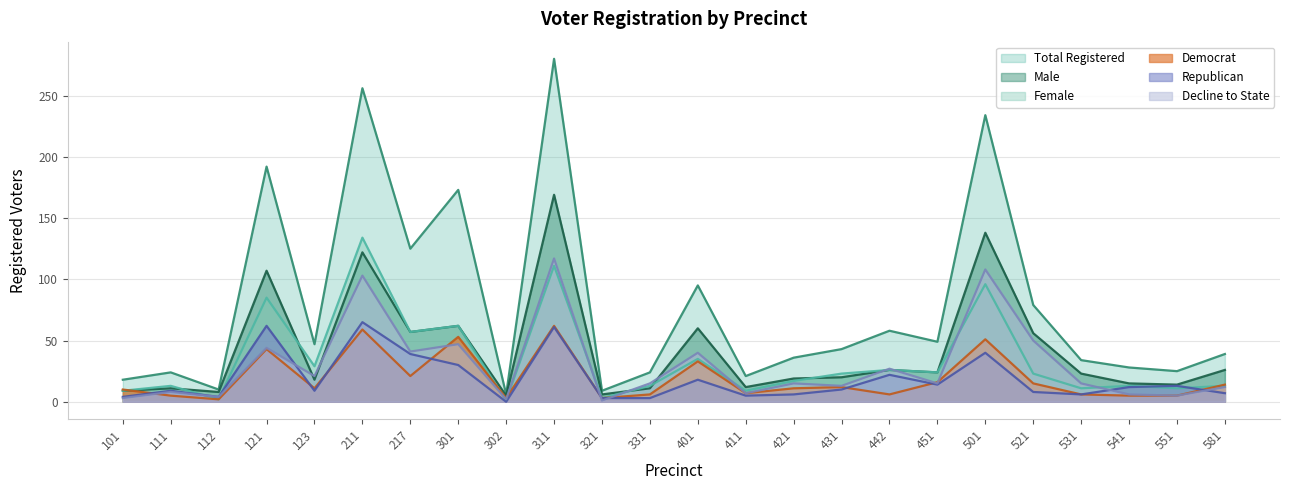

Reading left to right, list all the values displayed in this chart.

dem: 10	5	2	43	11	59	21	53	3	62	3	6	33	7	11	12	6	16	51	15	6	5	5	14
rep: 4	9	4	62	9	65	39	30	0	61	3	3	18	5	6	10	22	14	40	8	6	12	13	7
dcl: 3	8	4	44	21	103	41	47	2	117	1	15	40	7	15	13	27	15	108	50	15	6	5	12
male: 9	11	8	107	18	122	57	62	5	169	6	11	60	12	19	20	26	24	138	56	23	15	14	26
female: 9	13	2	85	29	134	57	62	1	111	3	13	35	9	17	23	26	24	96	23	11	13	11	13
totreg_r: 18	24	10	192	47	256	125	173	6	280	9	24	95	21	36	43	58	49	234	79	34	28	25	39